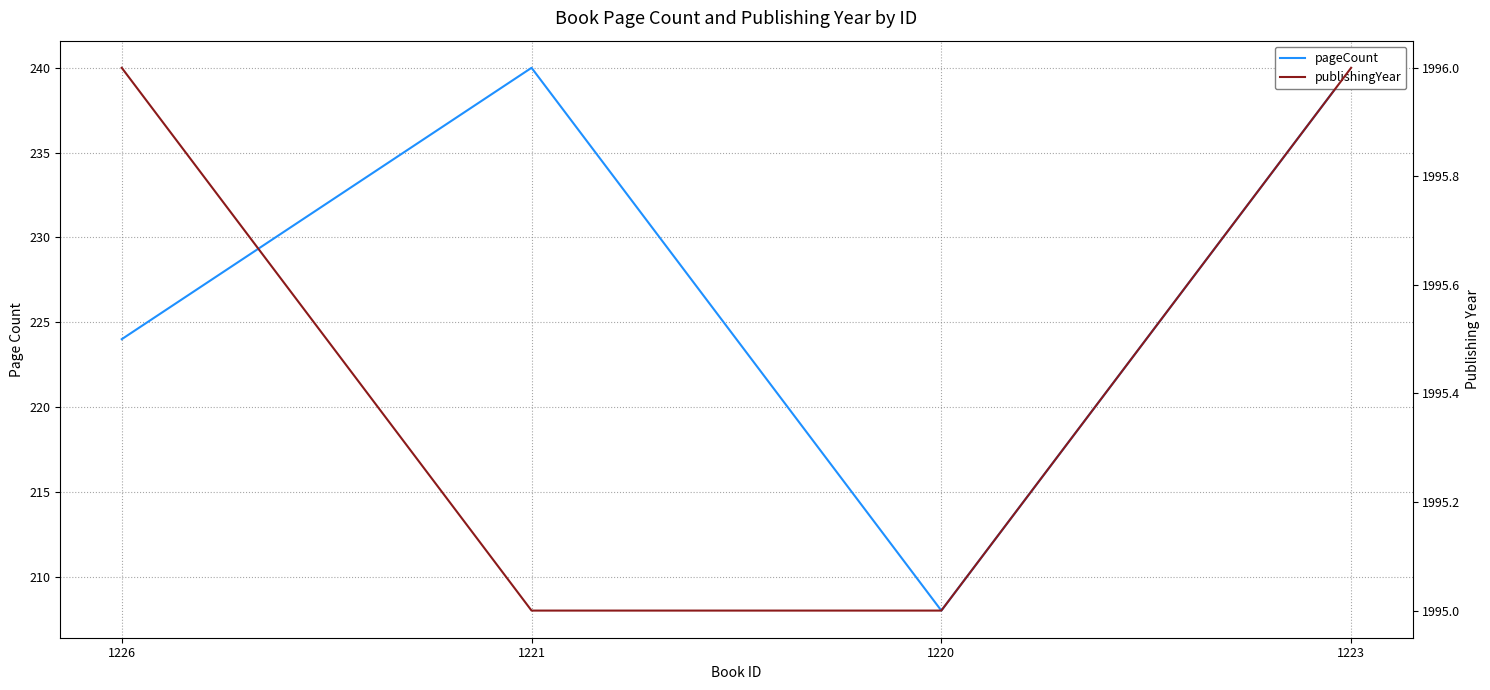

Reading left to right, what are all the values shown in this chart?

pageCount: 1226=224	1221=240	1220=208	1223=240
publishingYear: 1226=1996	1221=1995	1220=1995	1223=1996